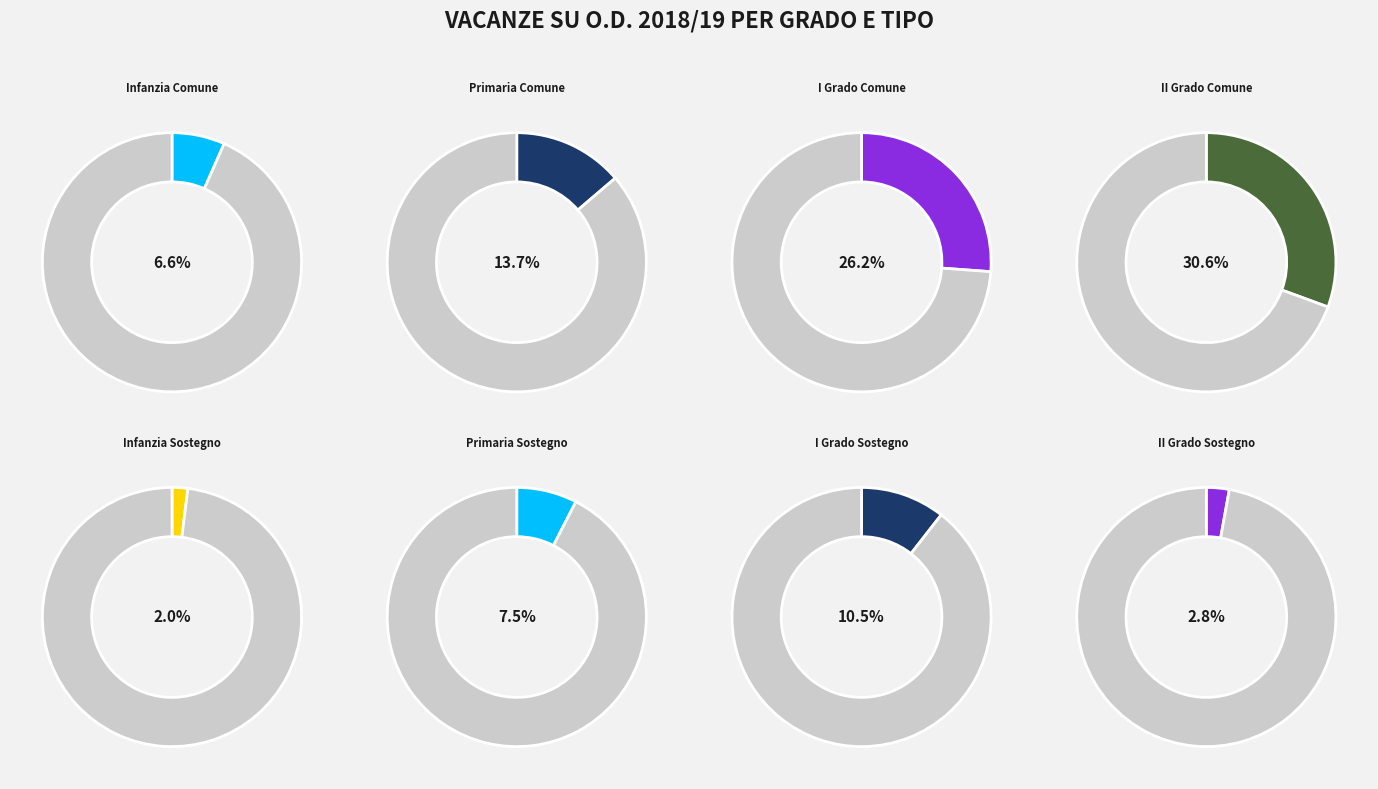

Which category has the biggest portion of the pie?

II Grado Comune